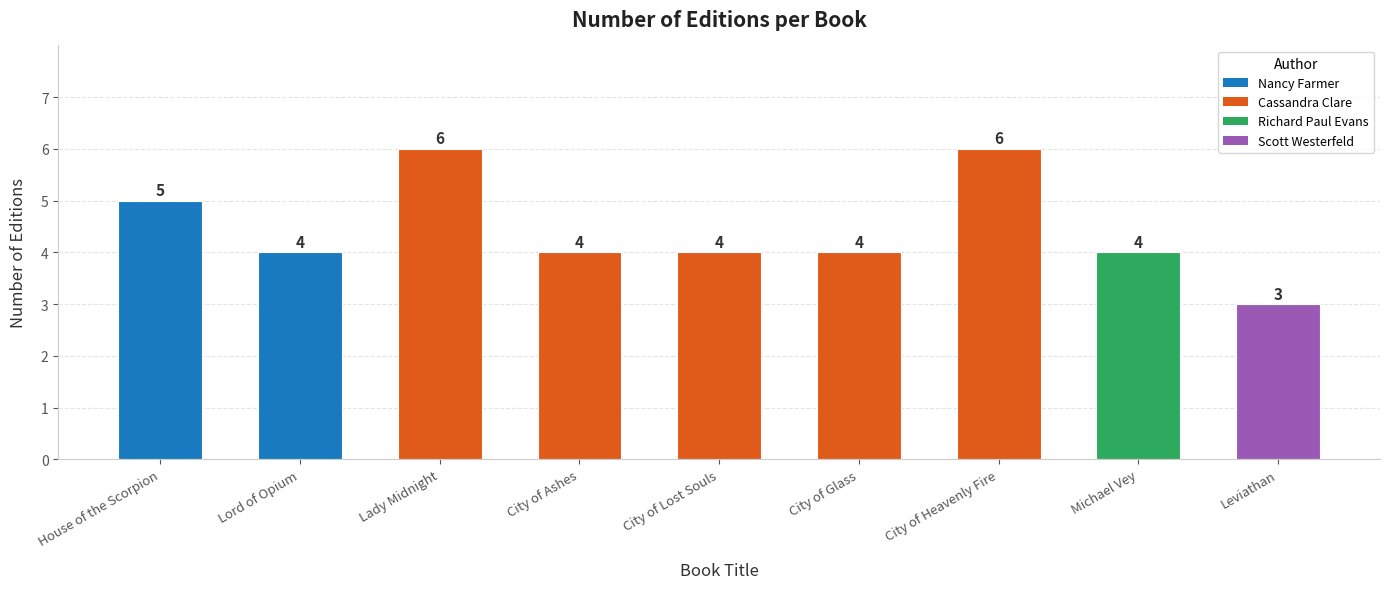

Reading left to right, list all the values displayed in this chart.

5	4	6	4	4	4	6	4	3